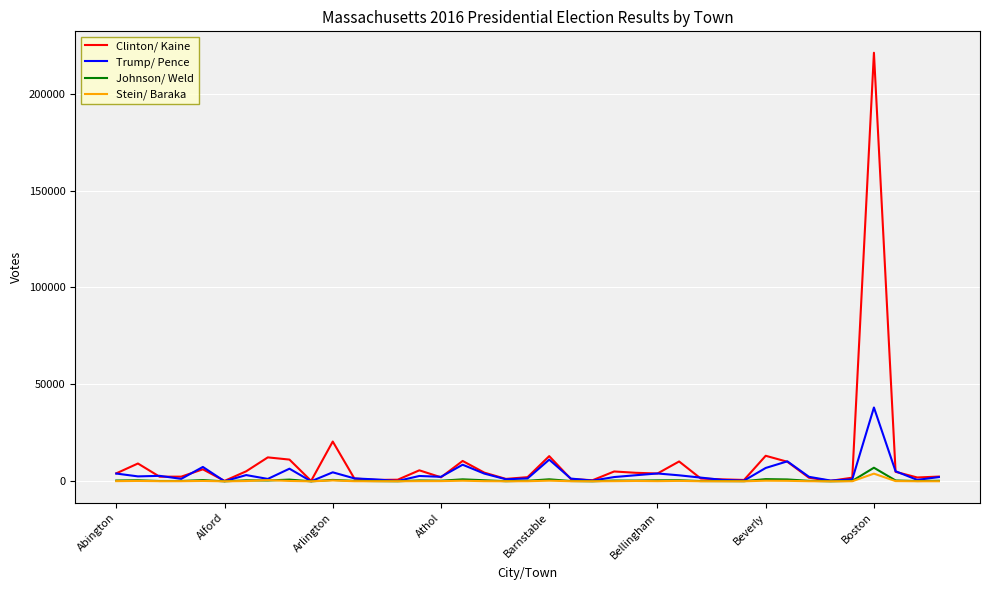

What is the sum of all Clinton/ Kaine values?

402728